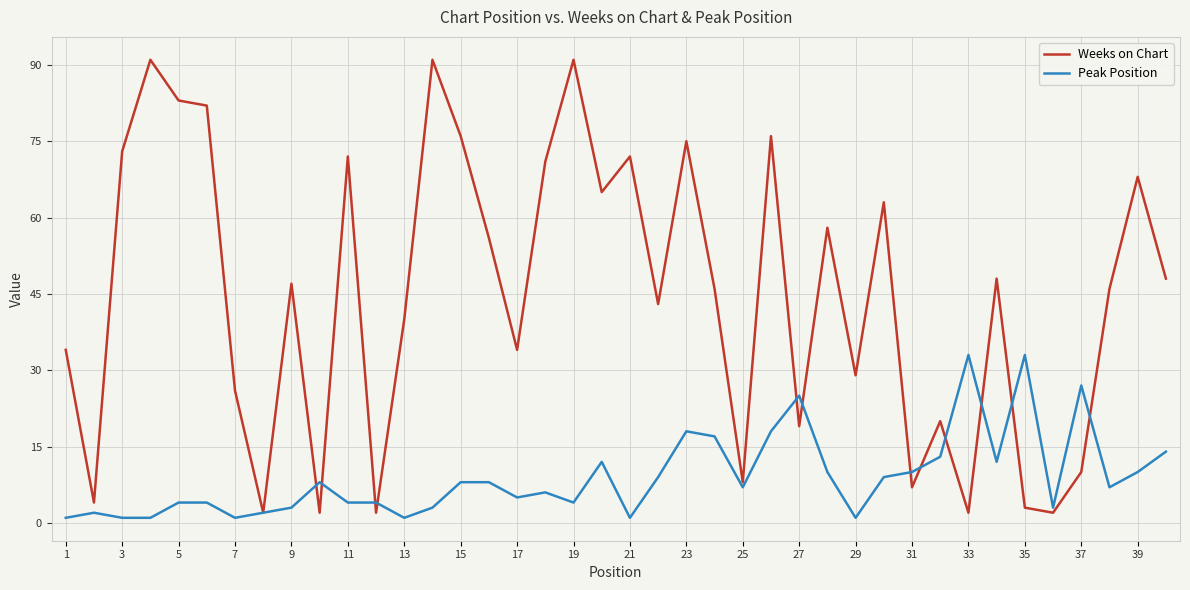

Which series has the largest total across all categories?

Weeks on Chart